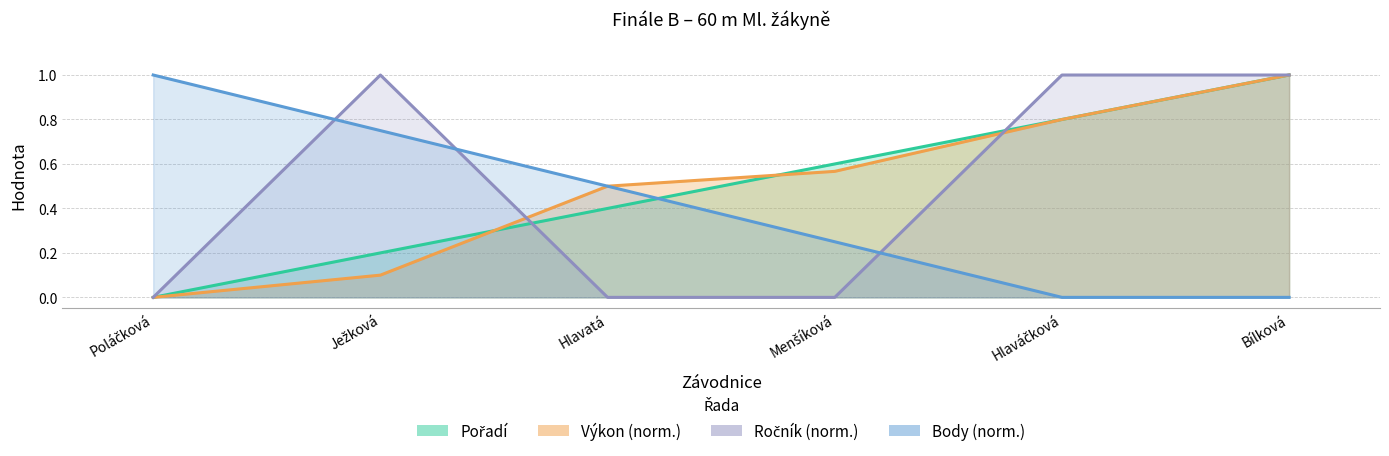

Is it true that Ročník equals -0.6 at Menšíková?

False